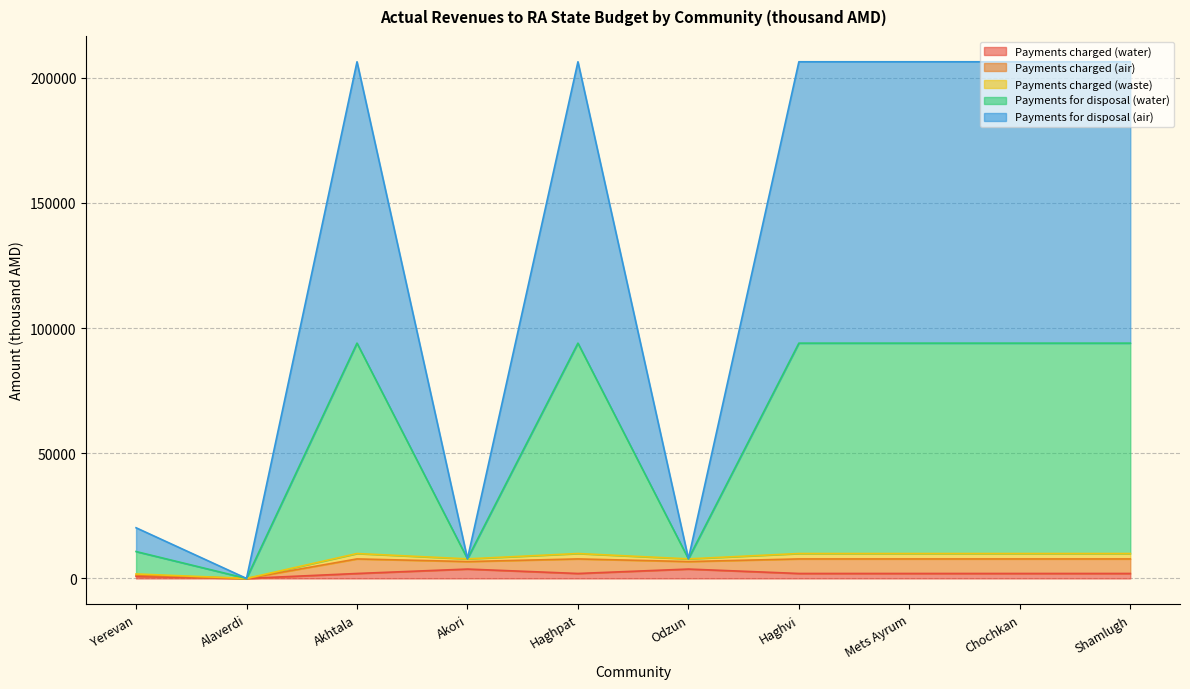

Which has a higher value, Mets Ayrum or Haghpat?

Mets Ayrum